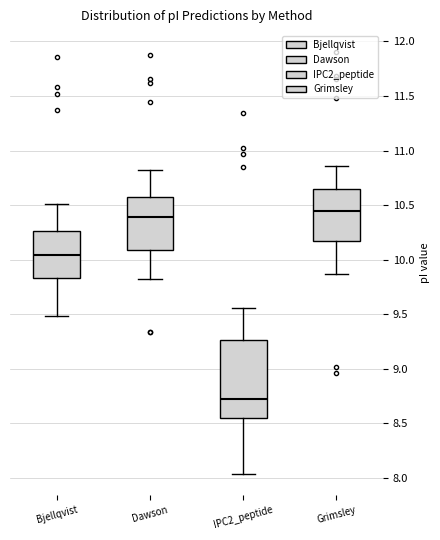

Where is the upper edge of the box for Bjellqvist on the y-axis? The values are not printed on the chart, so give them approximately, as read against the axis.

10.25